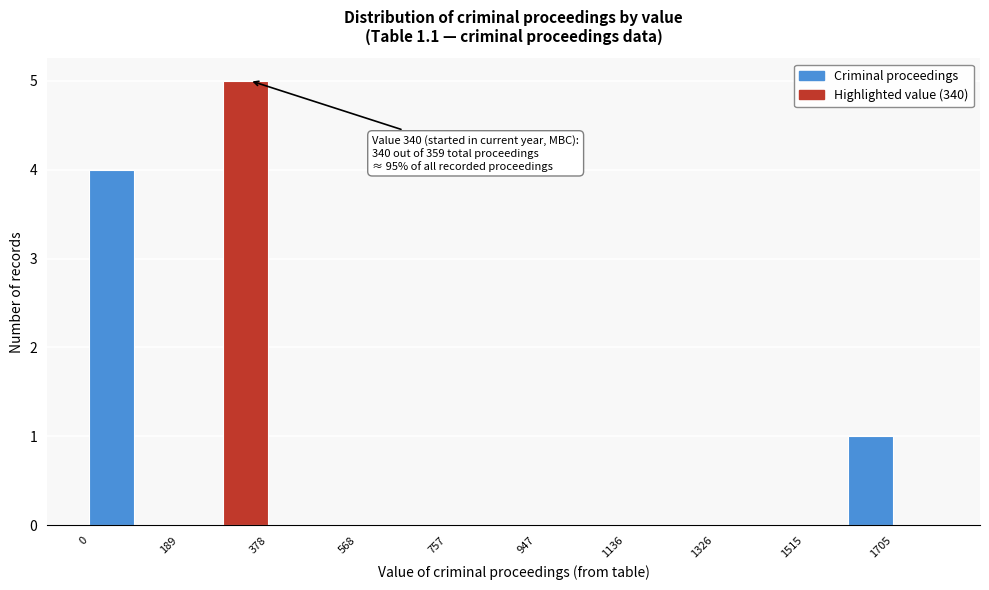

Over which range of the x-axis is the bar tallest?

280 to 380